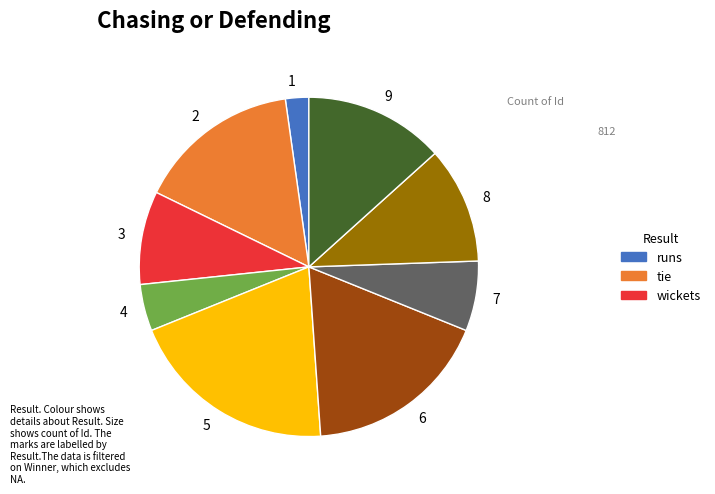

True or false: 7 accounts for 7% of the total.

True